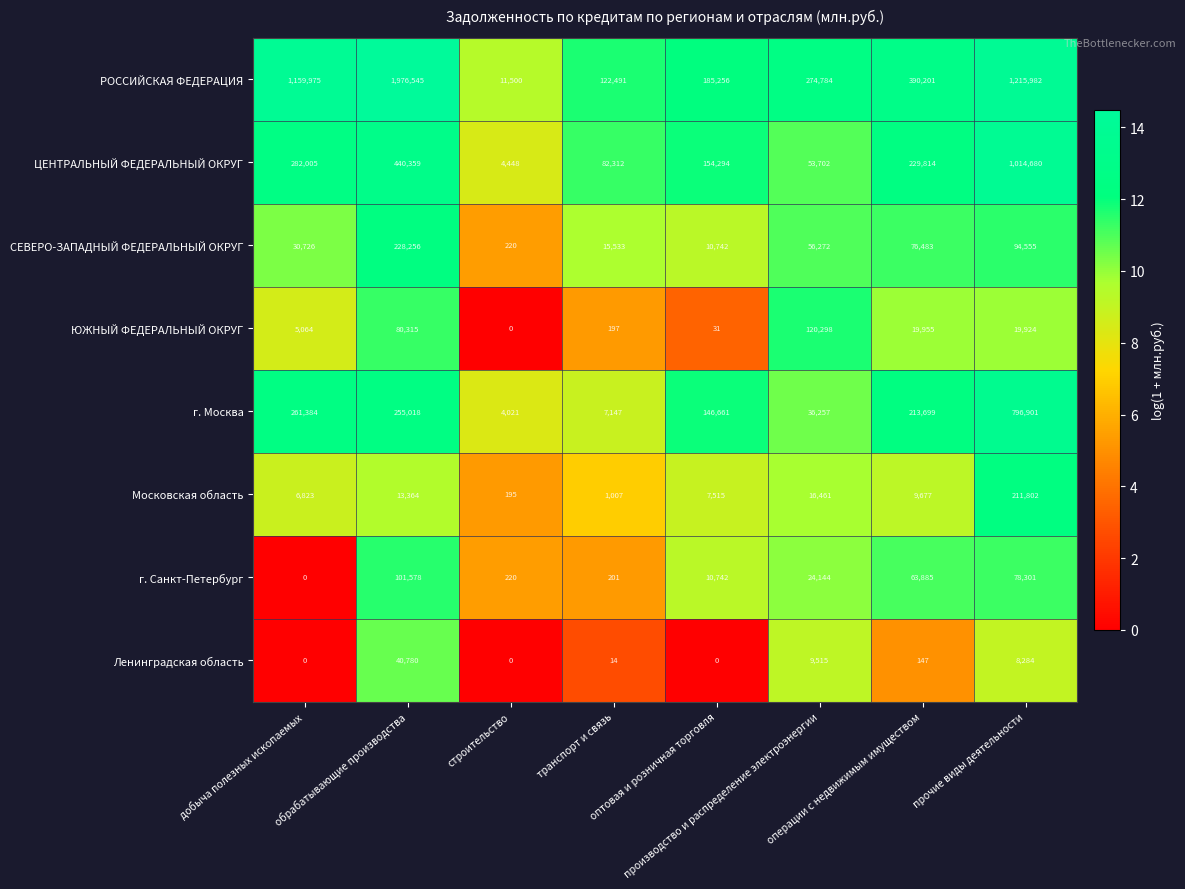

What is the lowest value of the г. Москва series?

4021